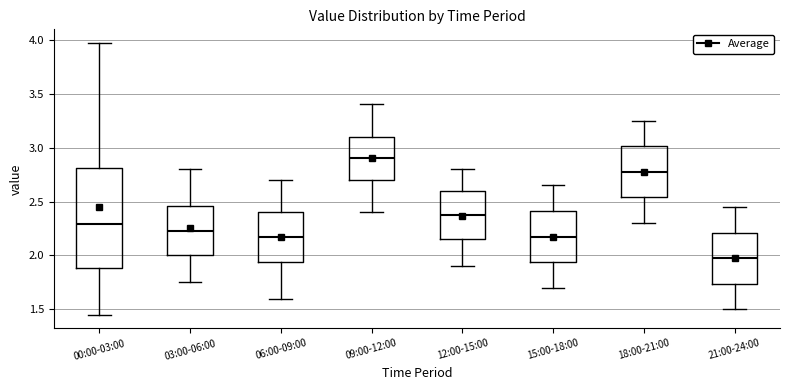

Reading left to right, read every box against the y-axis: the position of its median line, the range the box covers, and the ends of its whiskers. The values are not printed on the chart, so give them approximately, as read against the axis.

00:00-03:00: median 2.30, box 1.90 to 2.80, whiskers 1.45 to 3.95
03:00-06:00: median 2.25, box 2.00 to 2.45, whiskers 1.75 to 2.80
06:00-09:00: median 2.20, box 1.95 to 2.40, whiskers 1.60 to 2.70
09:00-12:00: median 2.90, box 2.70 to 3.10, whiskers 2.40 to 3.40
12:00-15:00: median 2.40, box 2.15 to 2.60, whiskers 1.90 to 2.80
15:00-18:00: median 2.20, box 1.95 to 2.40, whiskers 1.70 to 2.65
18:00-21:00: median 2.80, box 2.55 to 3.00, whiskers 2.30 to 3.25
21:00-24:00: median 2.00, box 1.75 to 2.20, whiskers 1.50 to 2.45